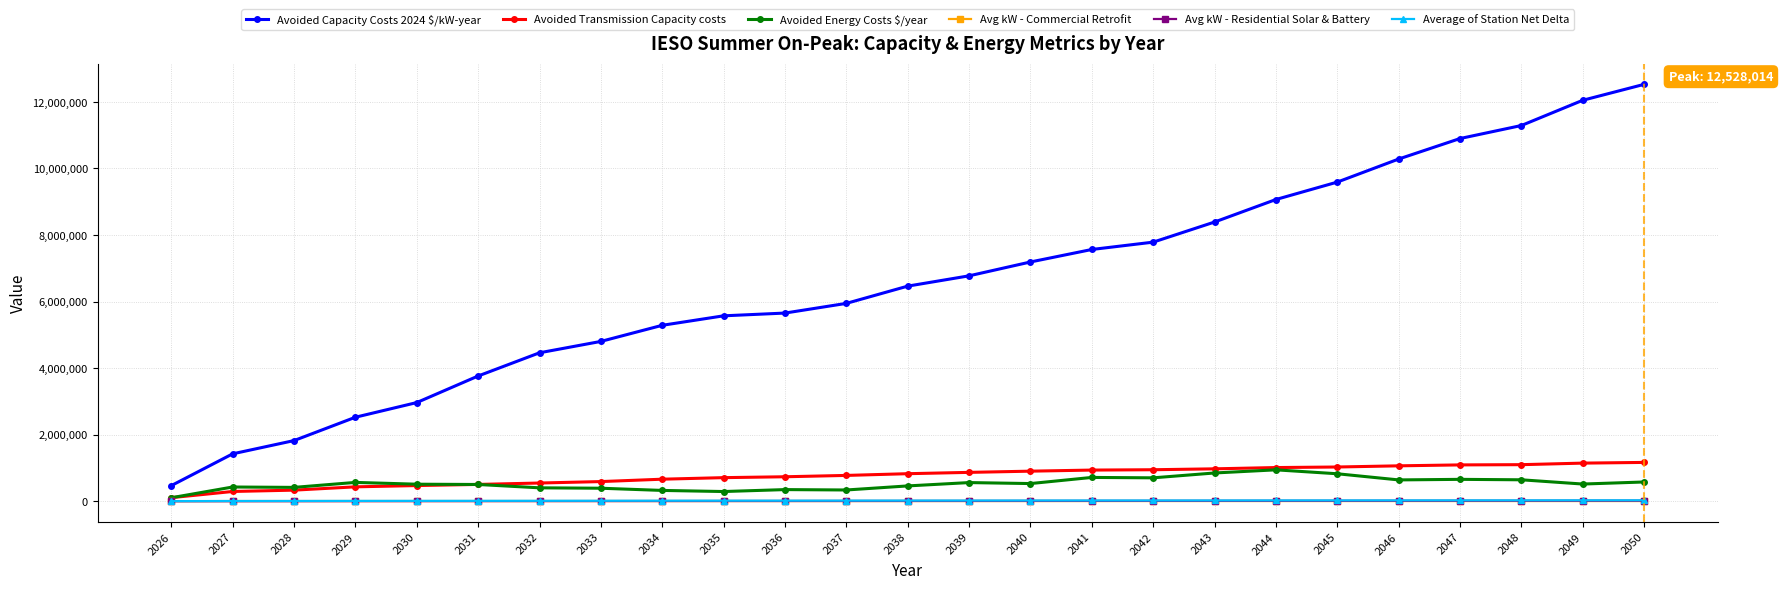

True or false: Avoided Energy Costs $/year has more than 1 interior local peaks.

True